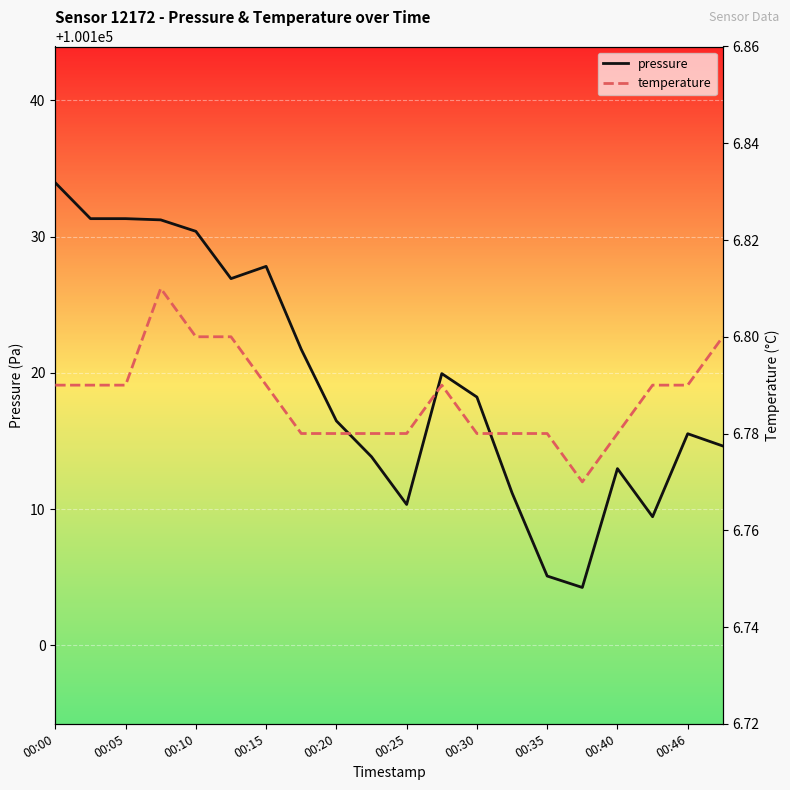

At 11, list the series in order from largest to smallest.

pressure, temperature